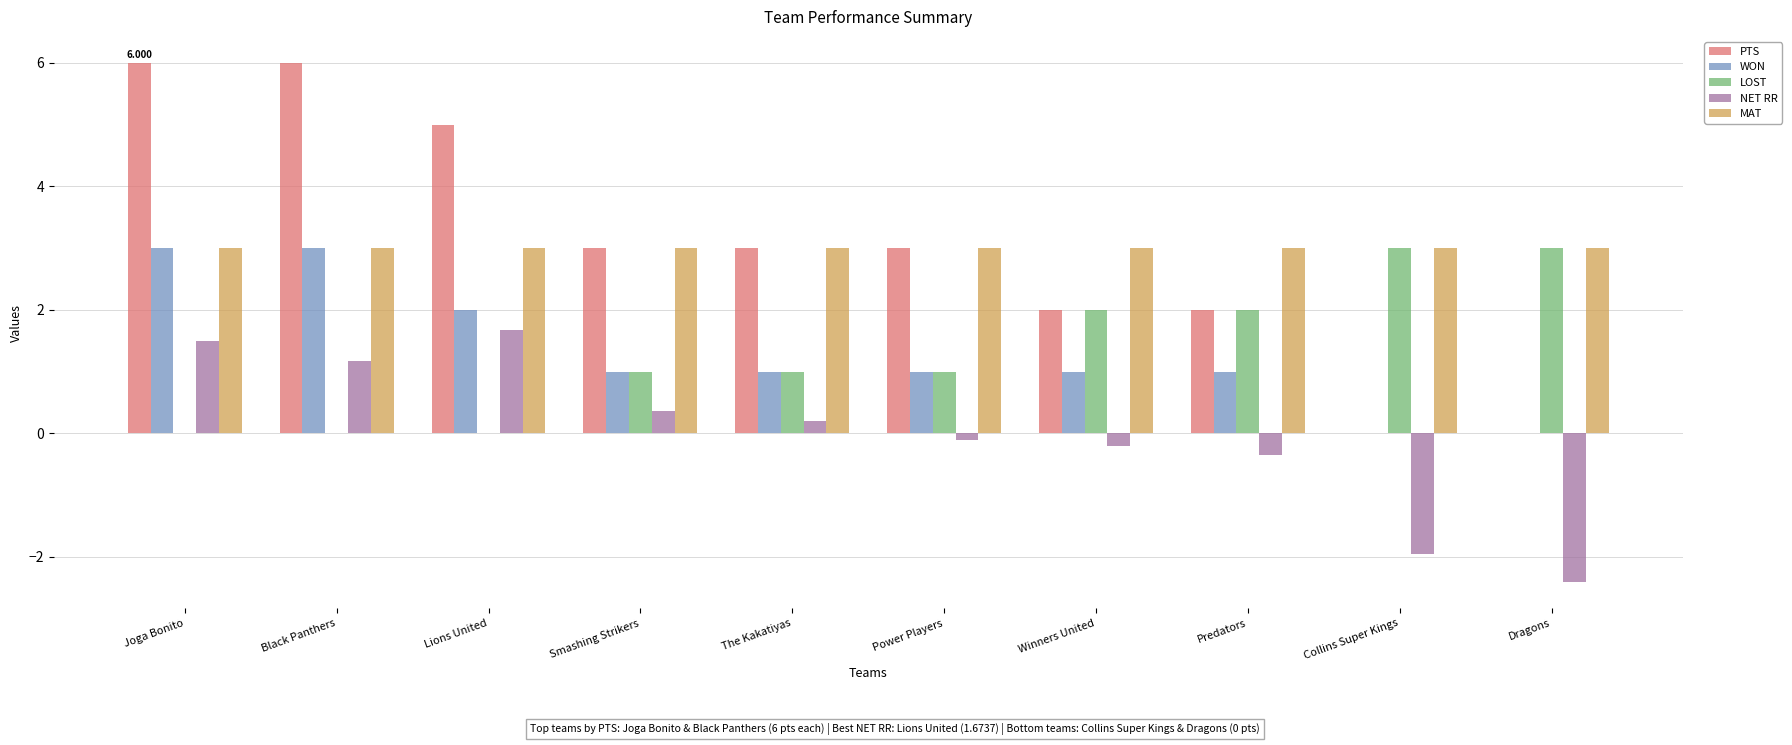

Is the value of MAT at Joga Bonito greater than the value of PTS at Lions United?

No